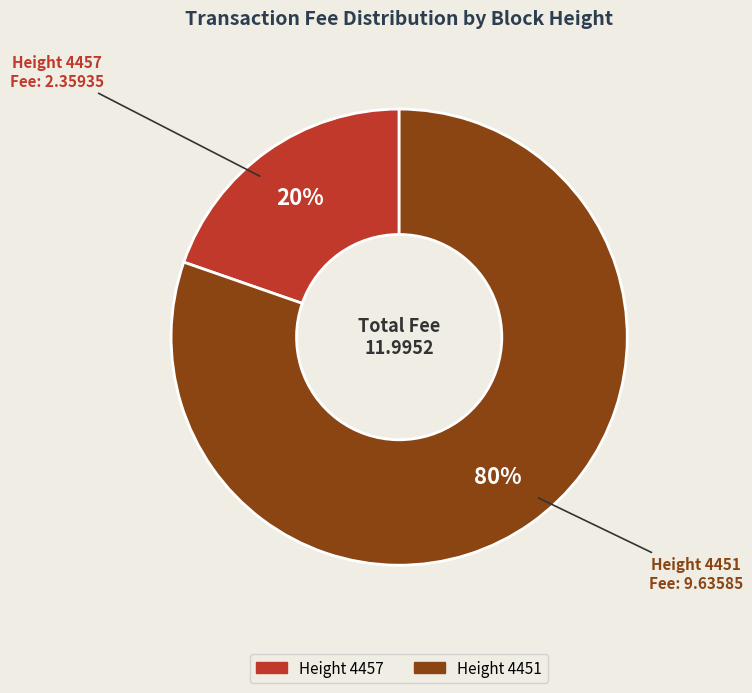

Does any single category account for the majority?

Yes